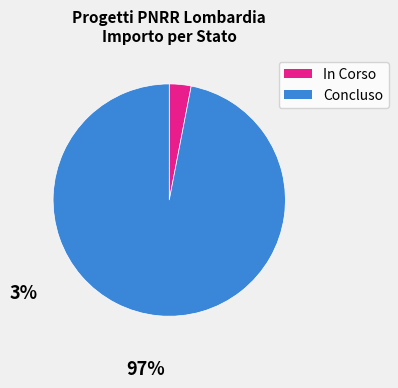

The Concluso slice represents 82% of the pie. True or false?

False